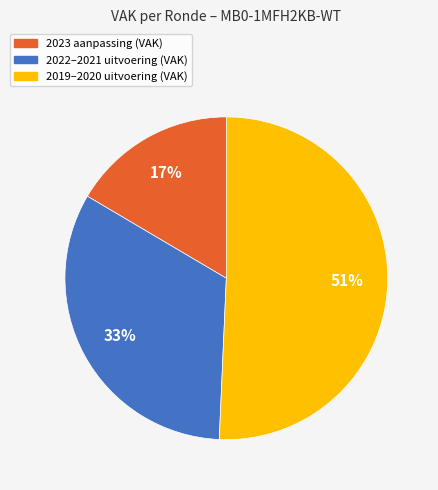

Is there a majority slice in this chart?

Yes